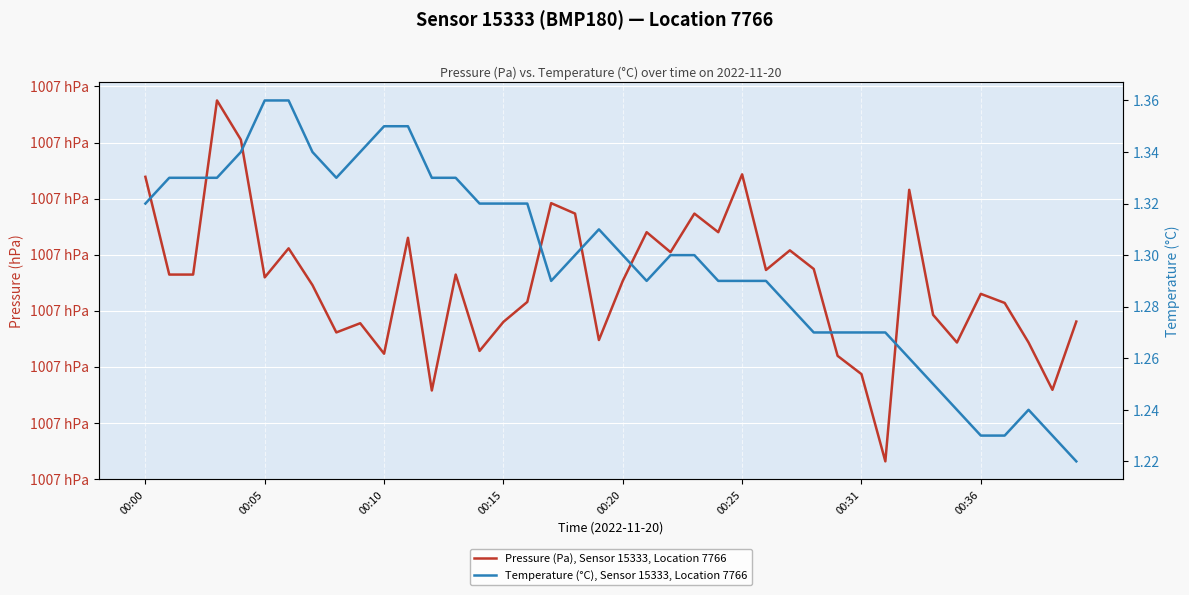

How many lines are shown in the chart?

2